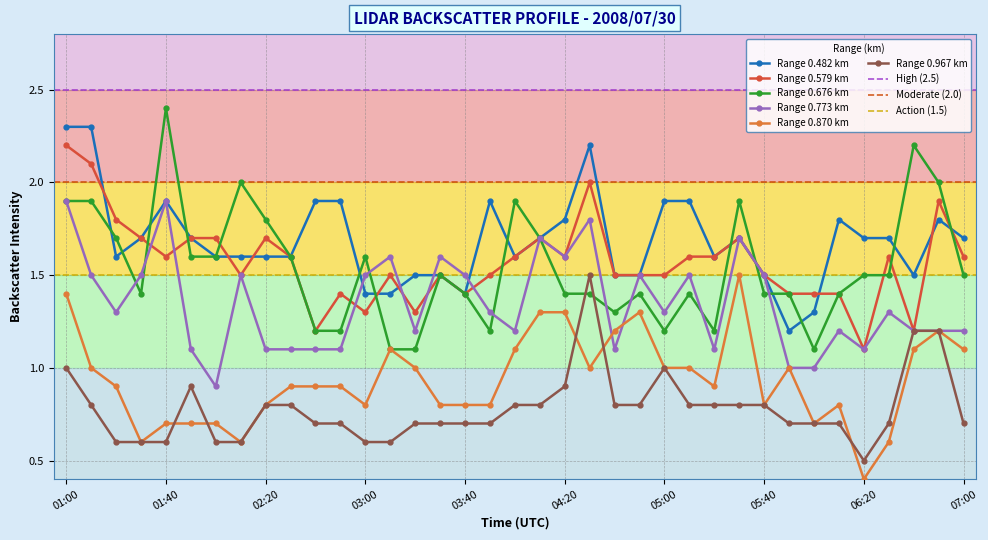

What is the approximate value of 0.579 at 02:40?

1.2